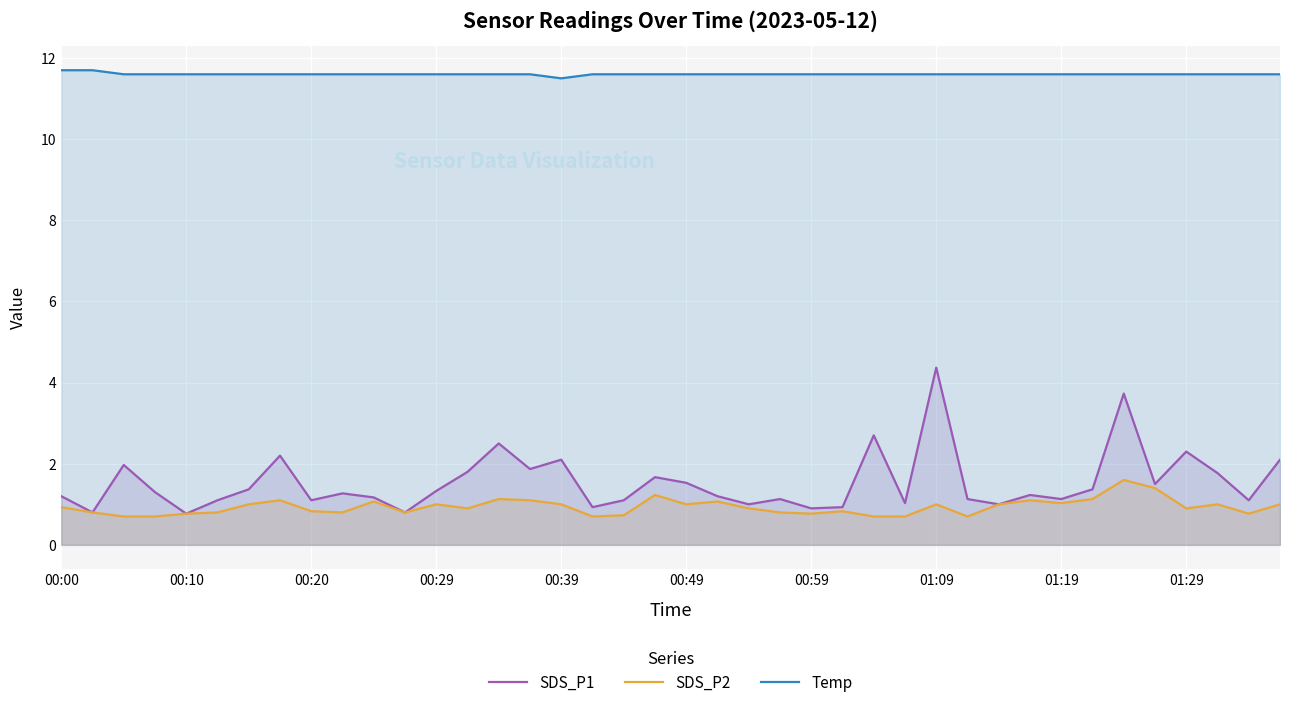

Reading left to right, what are all the values shown in this chart?

SDS_P1: 1.2	0.8	2.0	1.3	0.8	1.1	1.4	2.2	1.1	1.3	1.2	0.8	1.3	1.8	2.5	1.9	2.1	0.9	1.1	1.7	1.5	1.2	1.0	1.1	0.9	0.9	2.7	1.0	4.4	1.1	1.0	1.2	1.1	1.4	3.7	1.5	2.3	1.8	1.1	2.1
SDS_P2: 0.9	0.8	0.7	0.7	0.8	0.8	1.0	1.1	0.8	0.8	1.1	0.8	1.0	0.9	1.1	1.1	1.0	0.7	0.7	1.2	1.0	1.1	0.9	0.8	0.8	0.8	0.7	0.7	1.0	0.7	1.0	1.1	1.0	1.1	1.6	1.4	0.9	1.0	0.8	1.0
Temp: 11.7	11.7	11.6	11.6	11.6	11.6	11.6	11.6	11.6	11.6	11.6	11.6	11.6	11.6	11.6	11.6	11.5	11.6	11.6	11.6	11.6	11.6	11.6	11.6	11.6	11.6	11.6	11.6	11.6	11.6	11.6	11.6	11.6	11.6	11.6	11.6	11.6	11.6	11.6	11.6